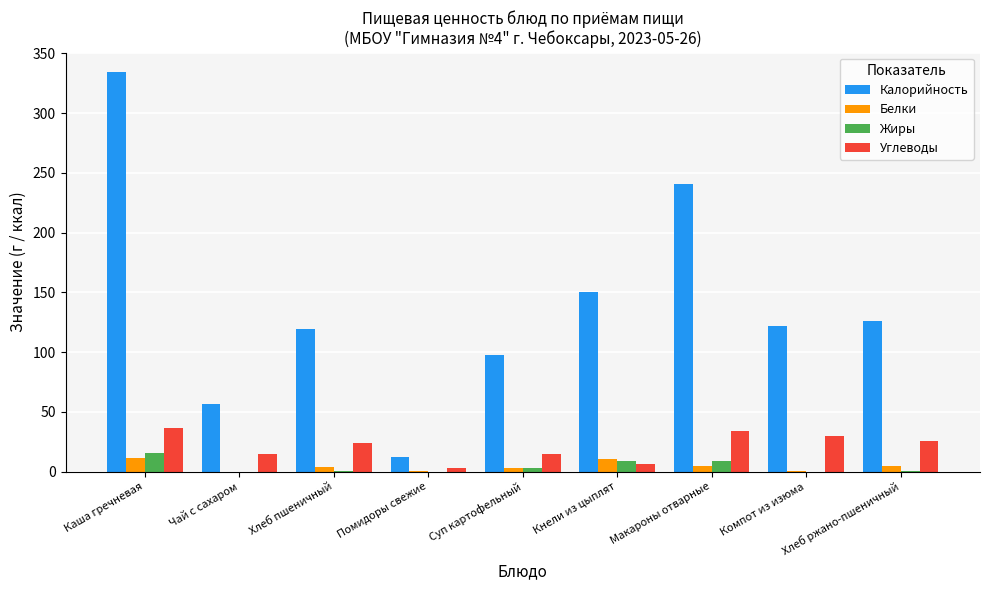

How many series are shown in this chart?

4